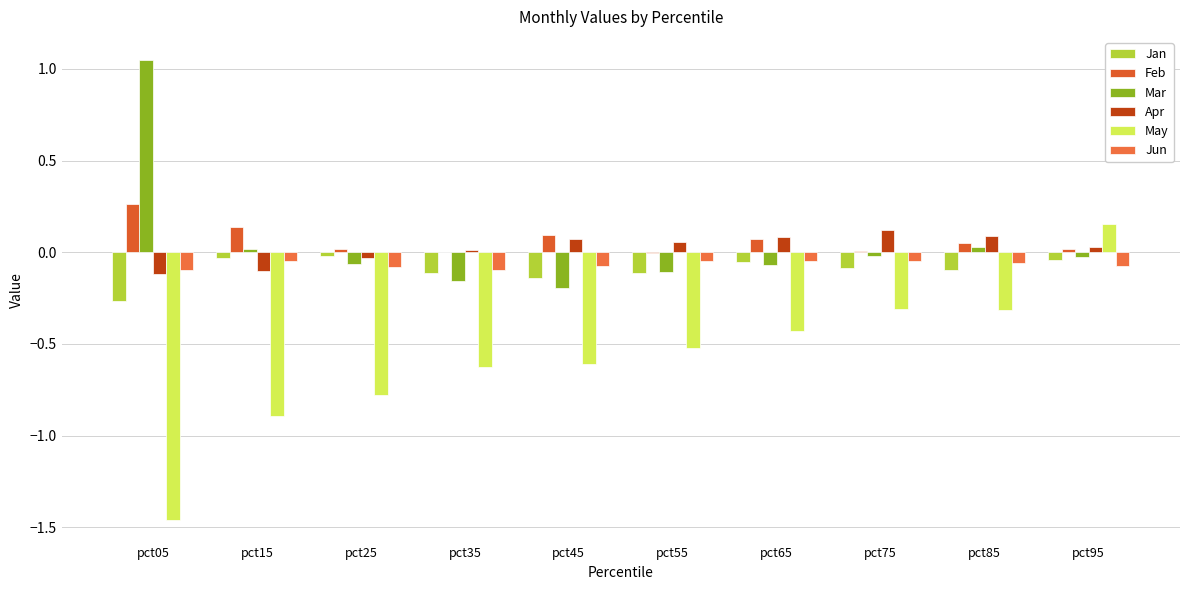

How many distinct data groups are displayed?

6